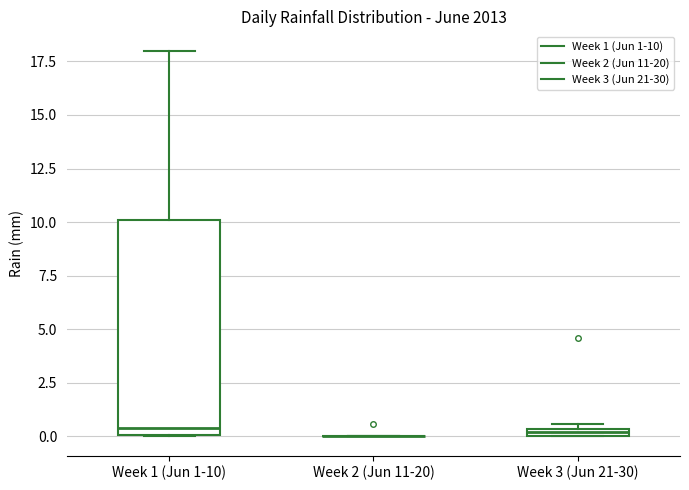

Which box is the tallest, from its lower edge to its upper edge?

Week 1 (Jun 1-10)